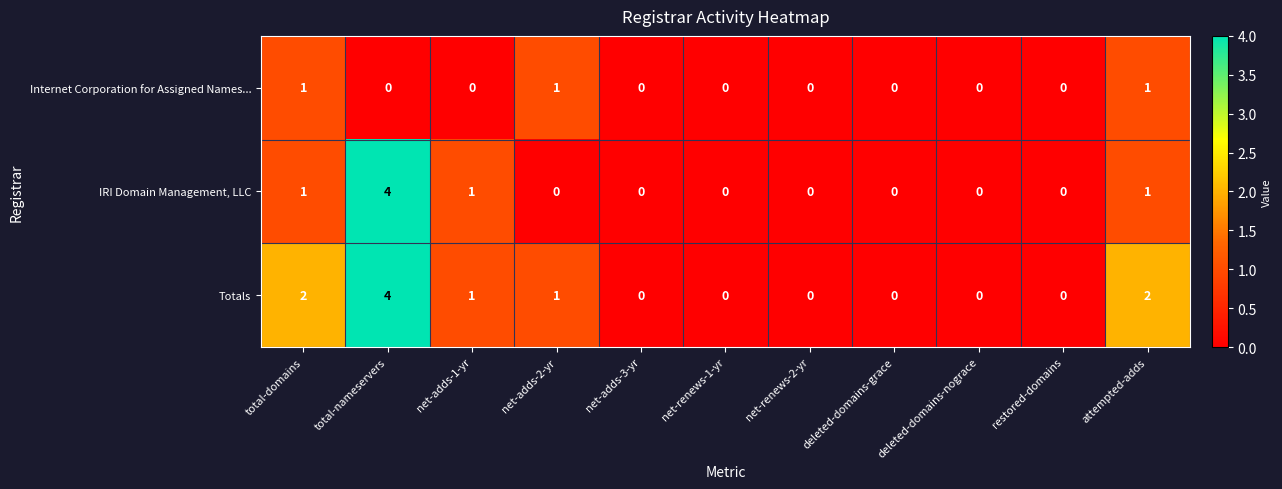

How many categories are shown in the chart?

11